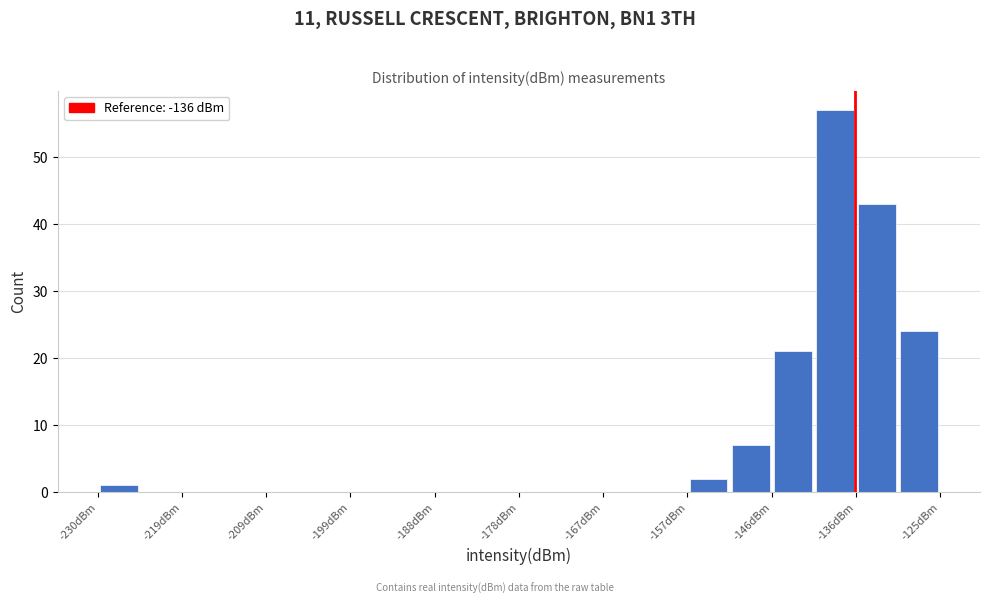

Around what value on the x-axis is the tallest bar? Give the approximate position of its centre, as read against the axis.

-138